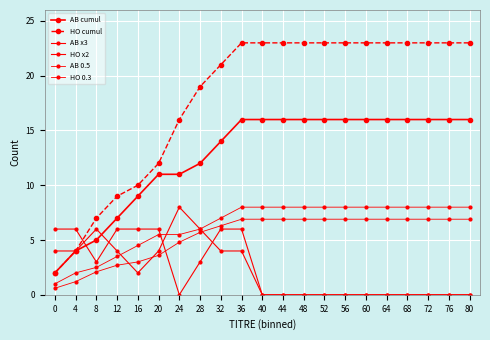

Does the chart have visible grid lines?

Yes